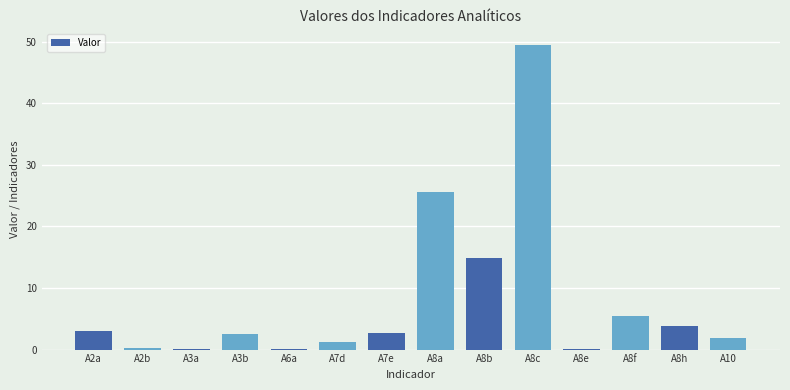

What is the change in value from A3b to A8b?

+12.4